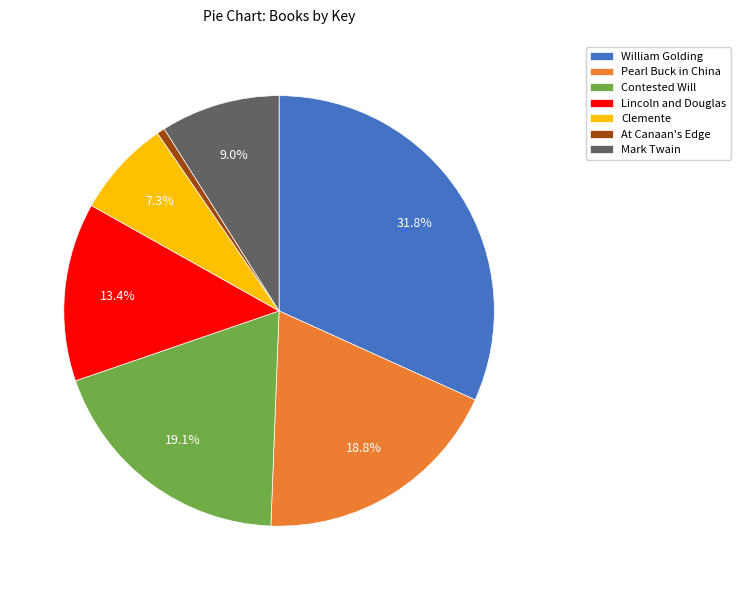

Does Contested Will represent more than half of the total?

No